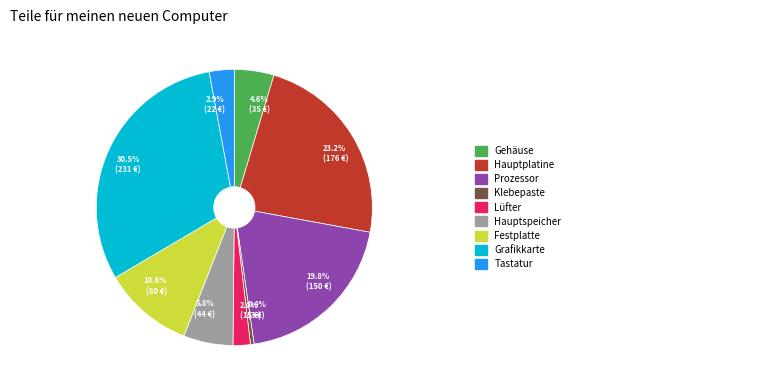

To the nearest percent, what is the difference between the largest and smallest slice percentages?

30%